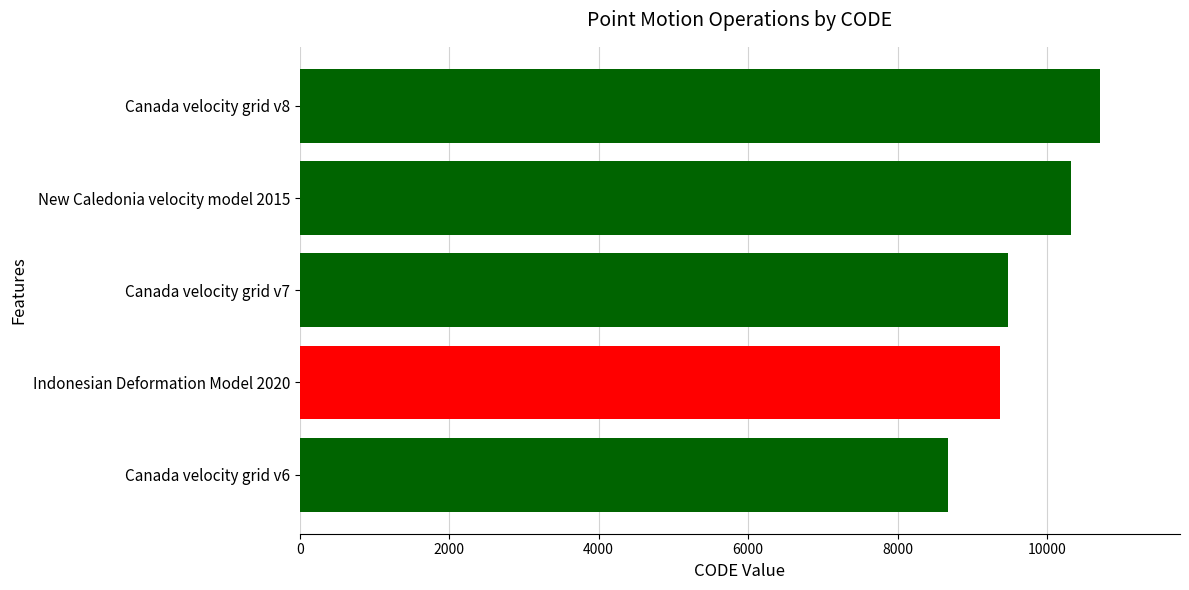

How many distinct data groups are displayed?

1